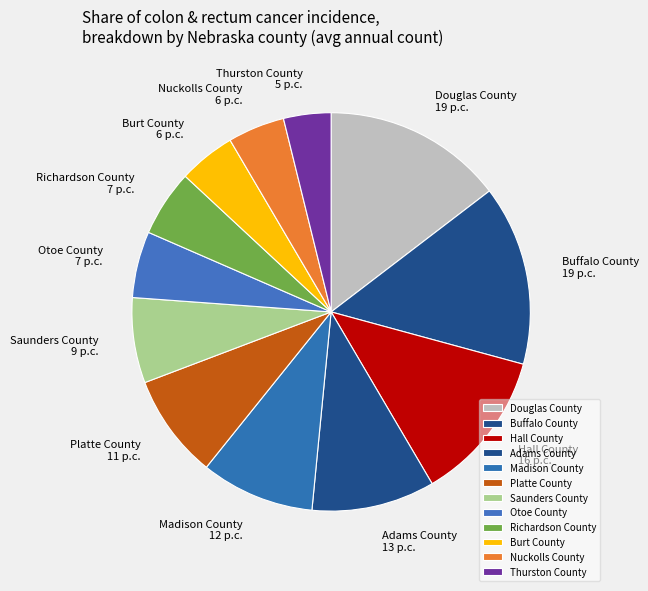

Is it true that Nuckolls County is 16% of the pie?

False